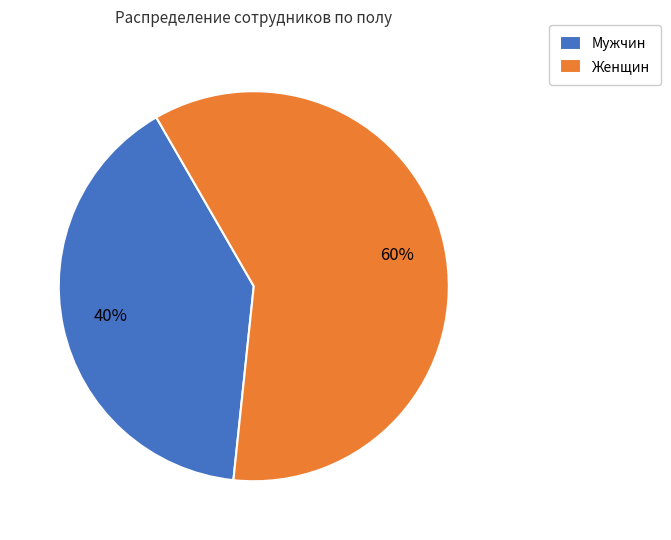

To the nearest percent, what portion does Женщин represent?

60%